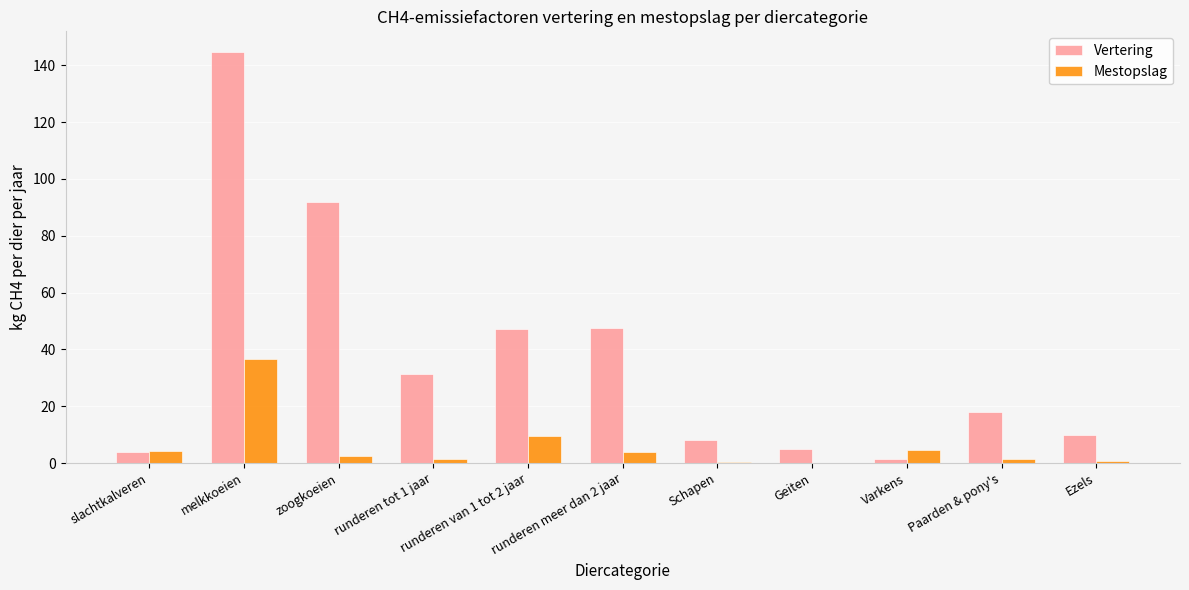

What is the sum of all Mestopslag values?

65.2